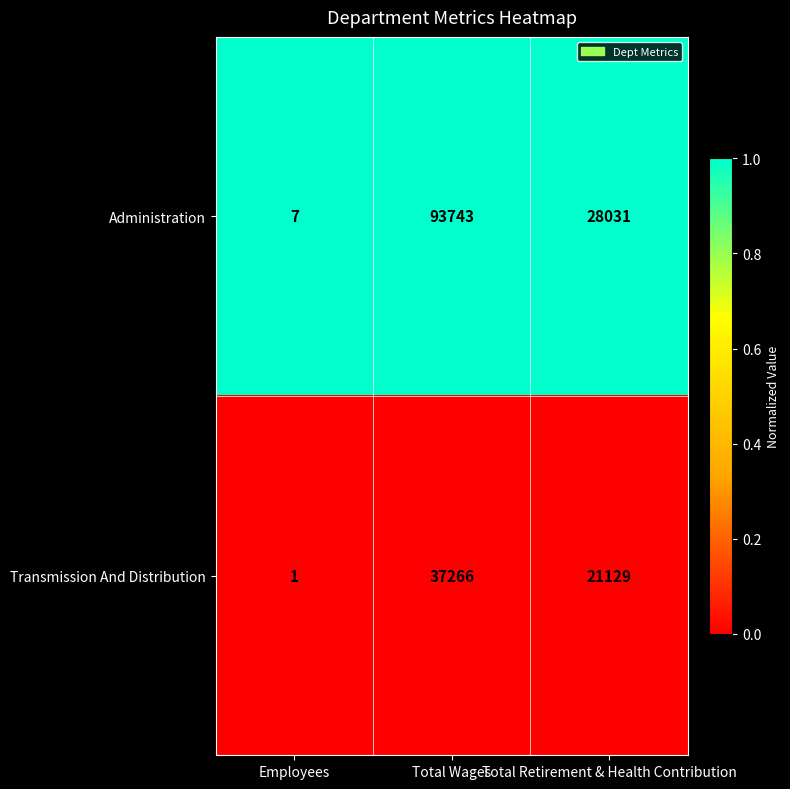

What is the lowest value of the Administration series?

7